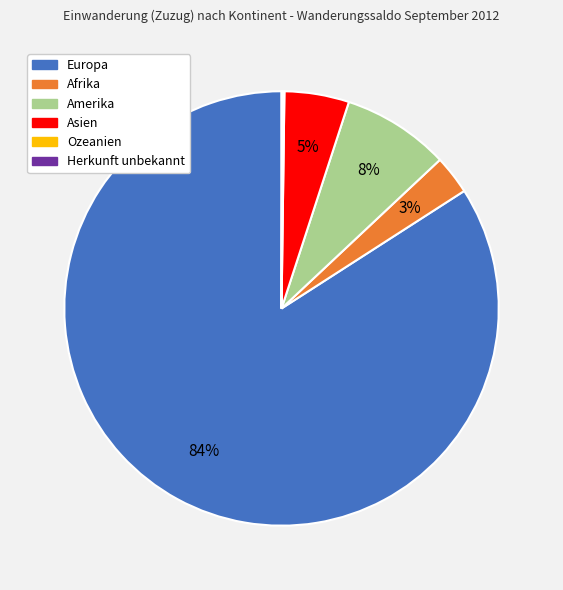

What is the largest slice in the pie chart?

Europa